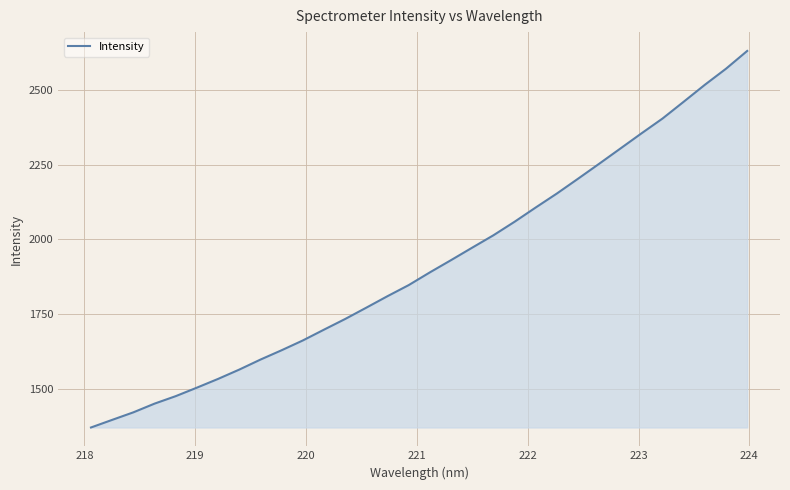

What is the smallest value displayed?

1371.2